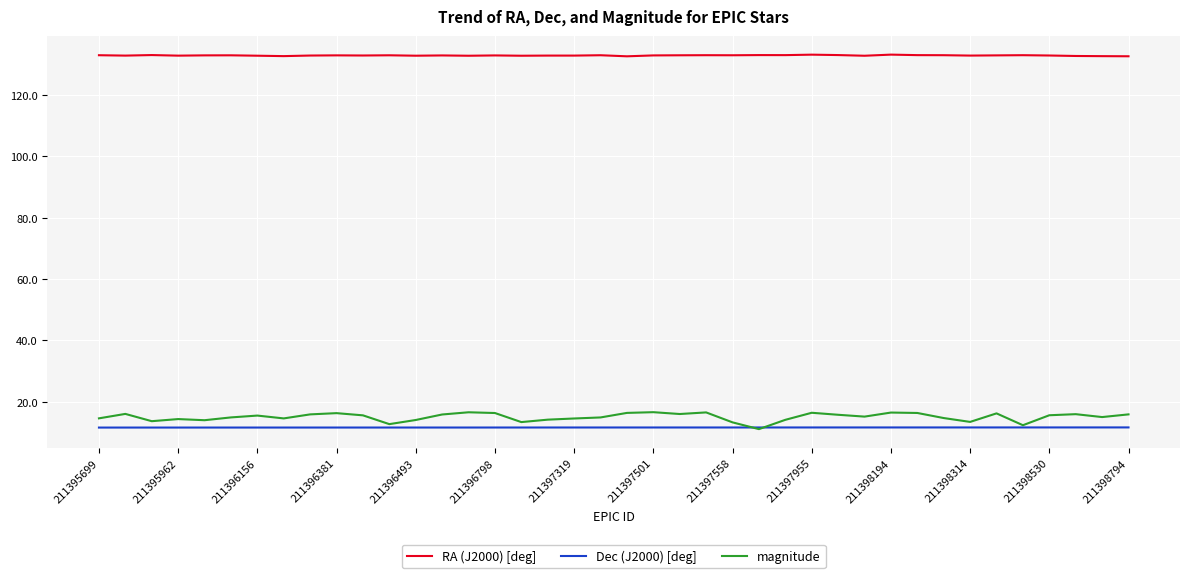

How many Dec (J2000) [deg] values are between 11 and 12?

40